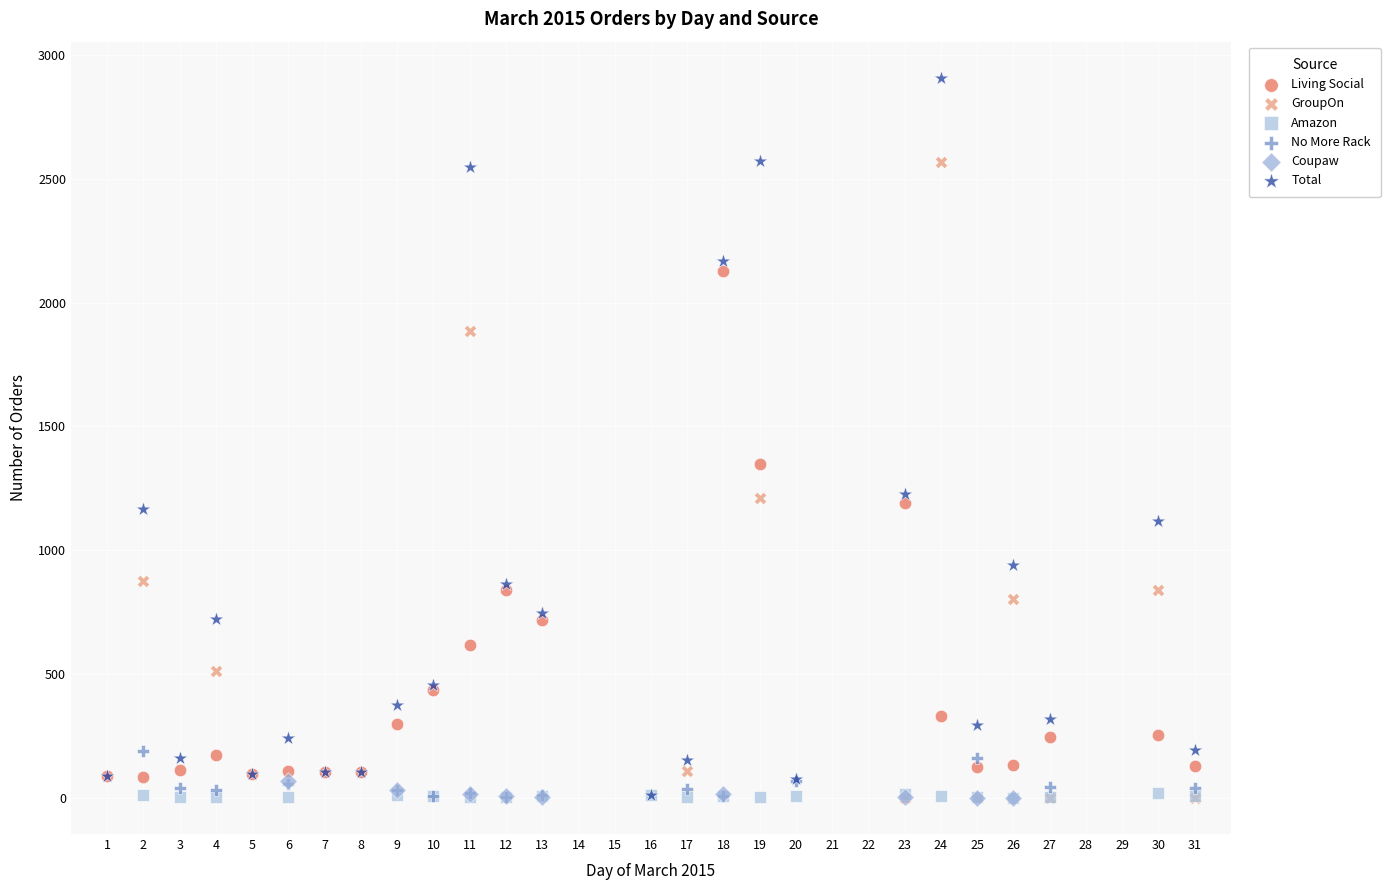

Which series reaches the maximum Y coordinate?

Total